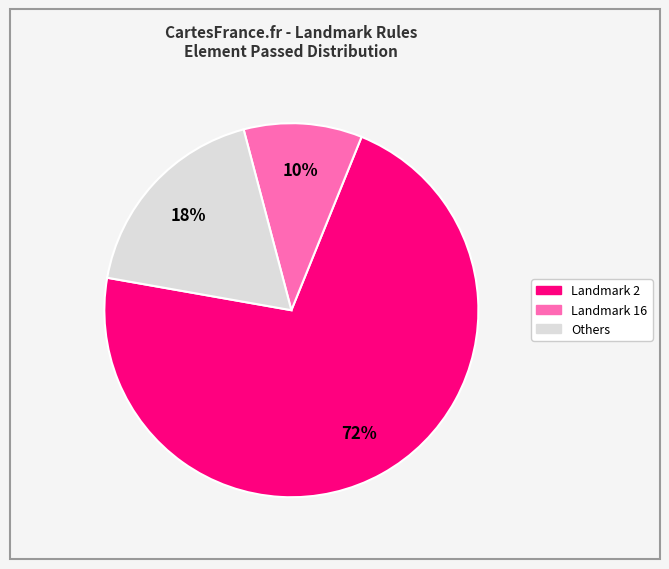

To the nearest percent, what is the average slice percentage?

33%